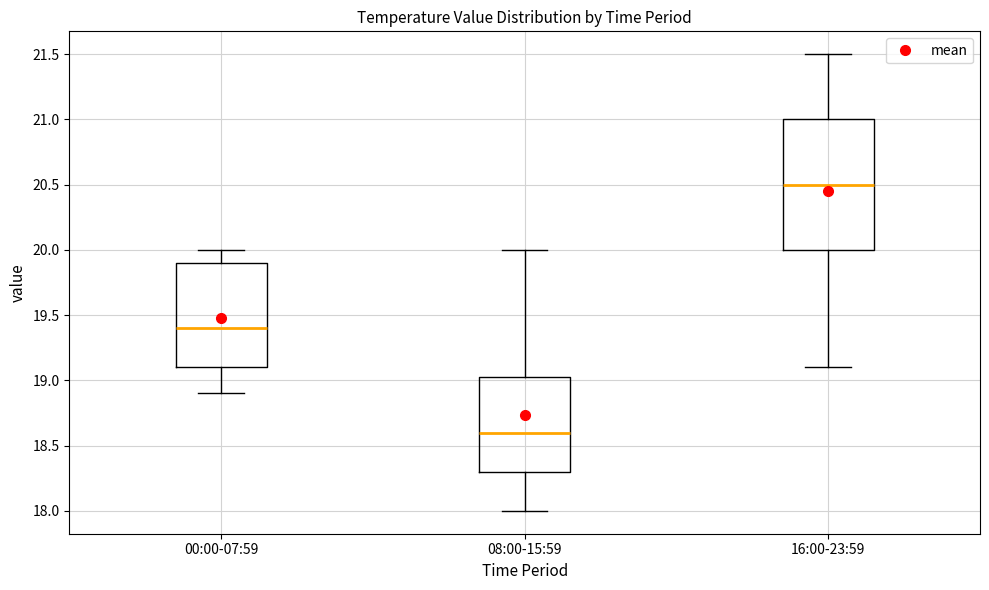

Reading left to right, read every box against the y-axis: the position of its median line, the range the box covers, and the ends of its whiskers. The values are not printed on the chart, so give them approximately, as read against the axis.

00:00-07:59: median 19.40, box 19.10 to 19.90, whiskers 18.90 to 20.00
08:00-15:59: median 18.60, box 18.30 to 19.05, whiskers 18.00 to 20.00
16:00-23:59: median 20.50, box 20.00 to 21.00, whiskers 19.10 to 21.50